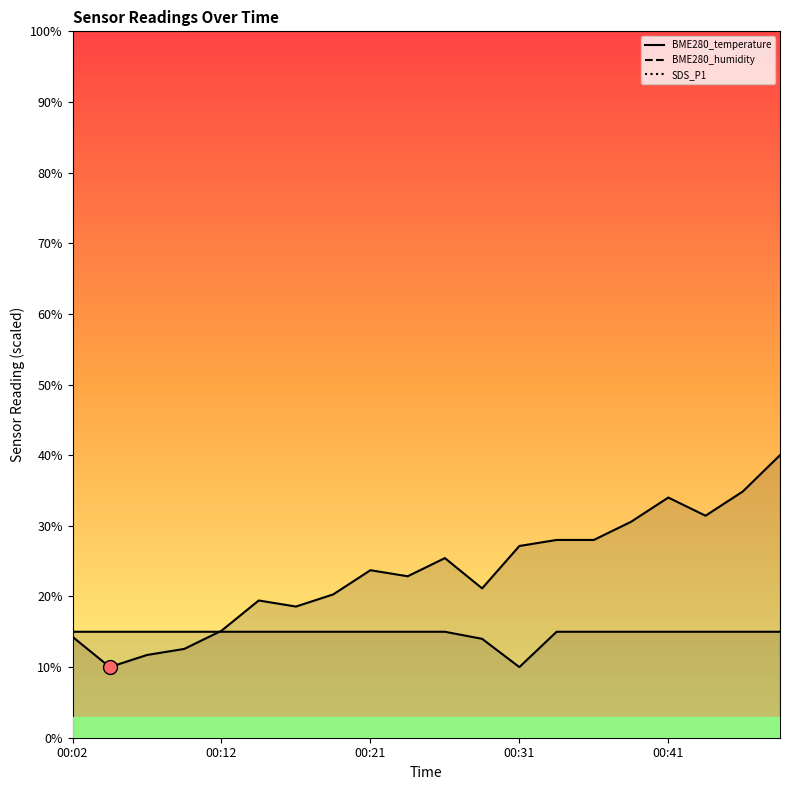

Between 12 and 19, which series saw the biggest shift?

BME280_temperature_line